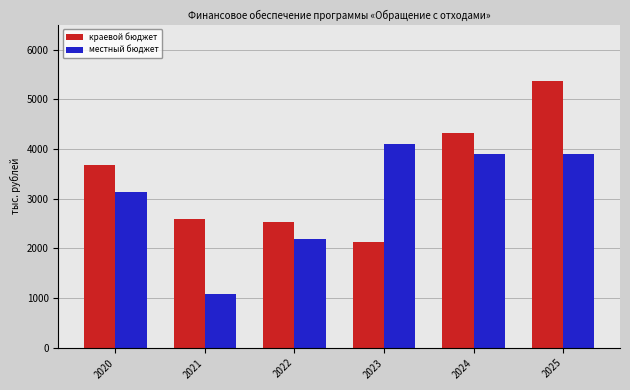

The value of краевой бюджет at 2020 is 6377.3. True or false?

False